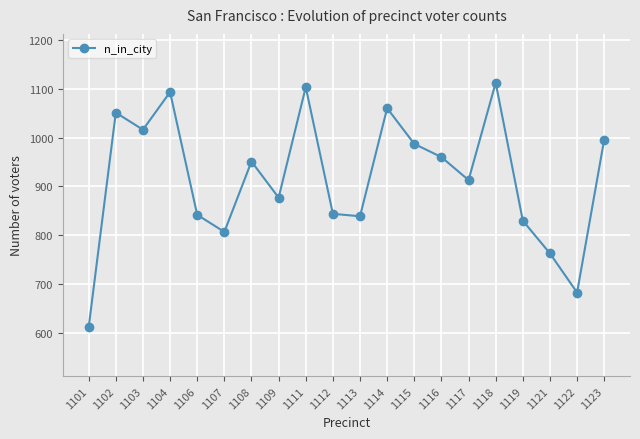

Which category has the highest value across all series?

1118